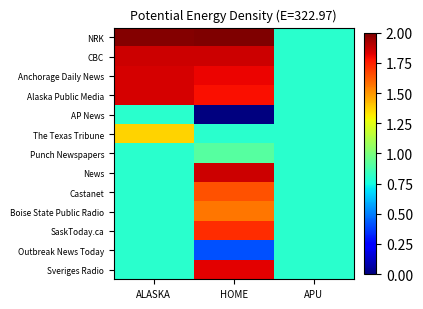

Which series changed the most between ALASKA and APU?

NRK